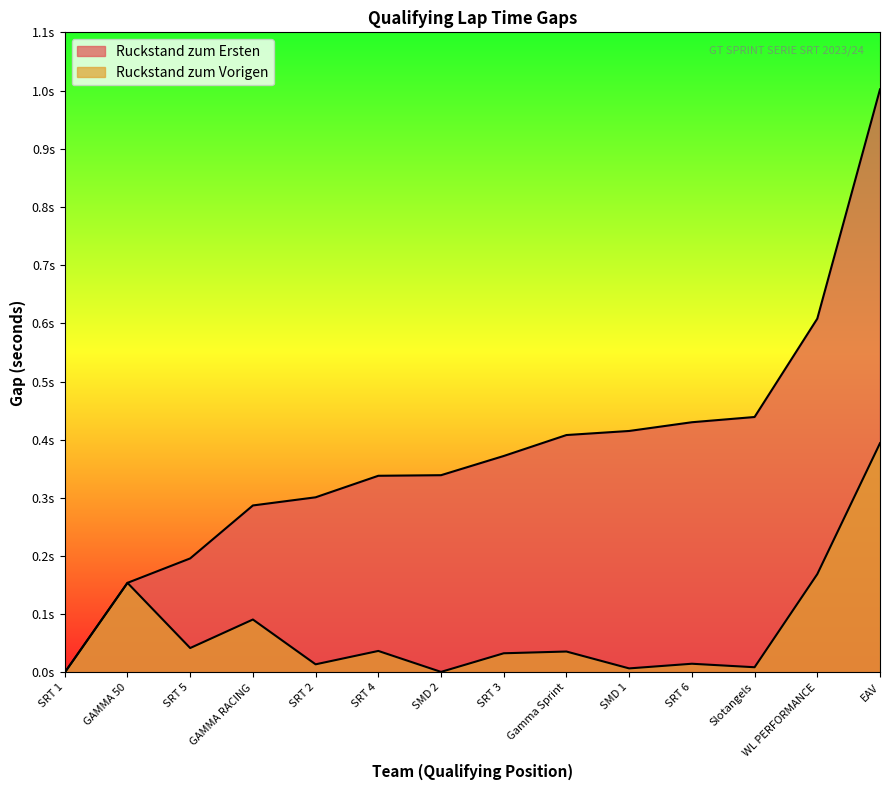

True or false: Ruckstand zum Ersten has more than 0 points higher than both neighbors.

False